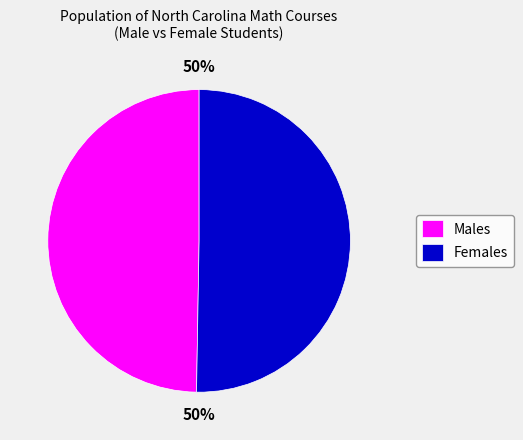

Approximately how many times larger is the value at Females compared to Males?

1.0